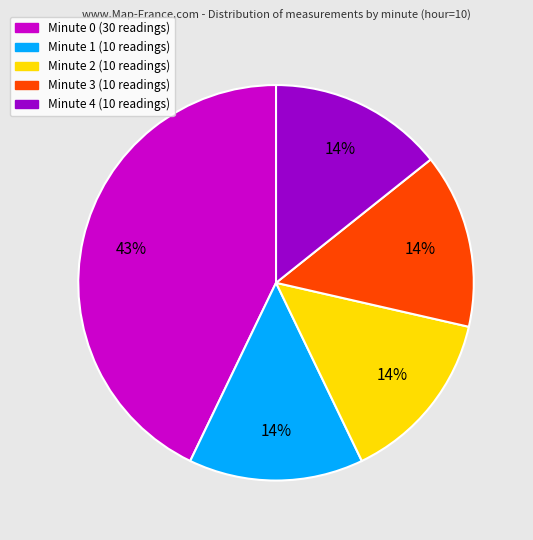

Does Minute 0 account for over 50% of the chart?

No